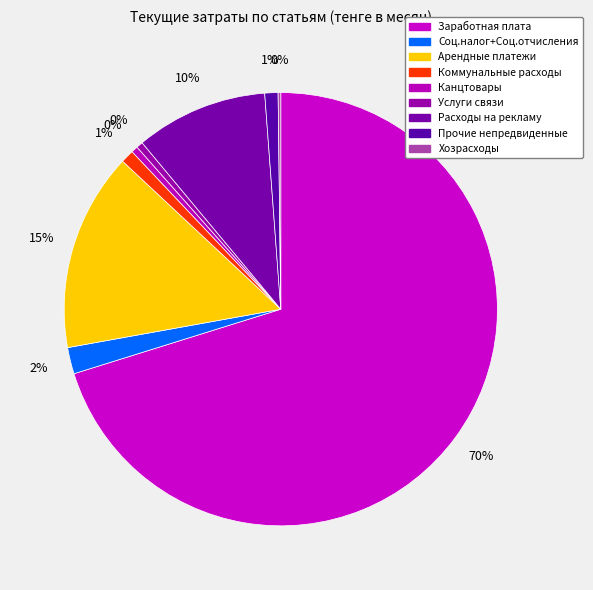

To the nearest percent, what is the difference between the Арендные платежи and Соц.налог+Соц.отчисления slice percentages?

13%